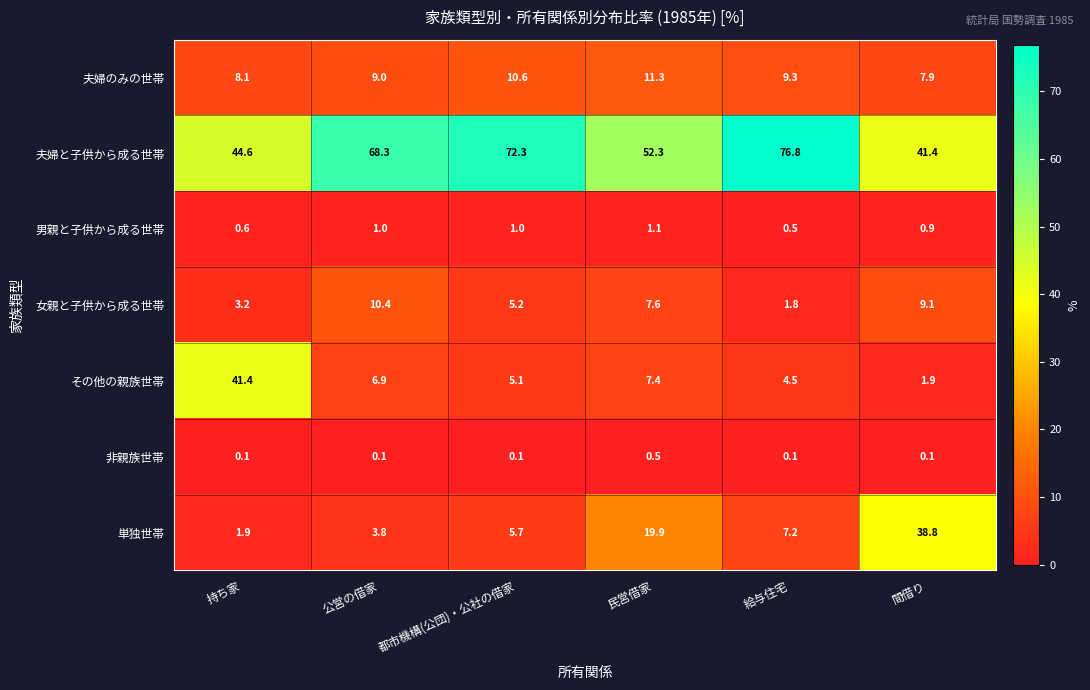

Between 公営の借家 and 民営借家, which series saw the biggest shift?

単独世帯